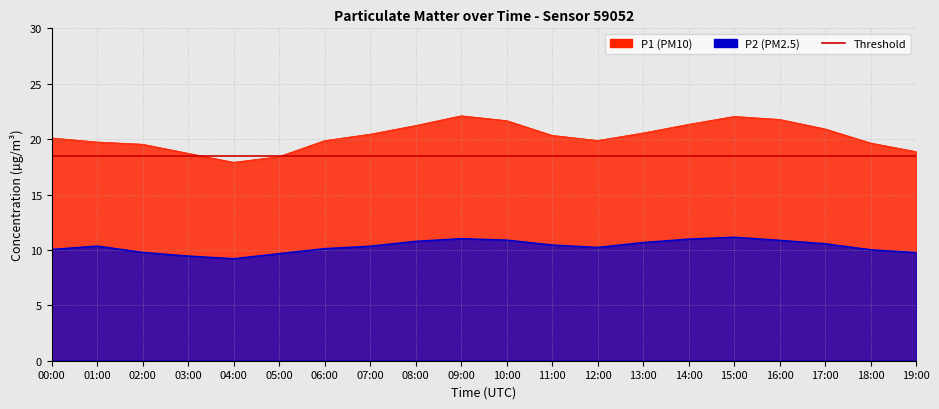

What is the maximum value shown in the chart?

22.1